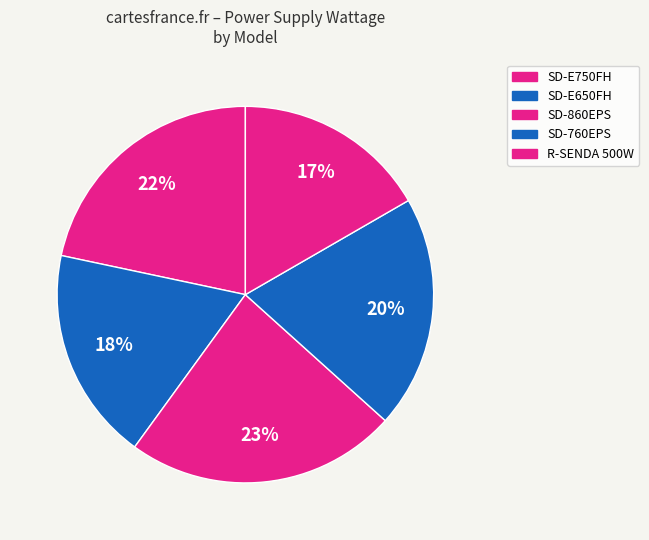

How many segments does this pie chart have?

5